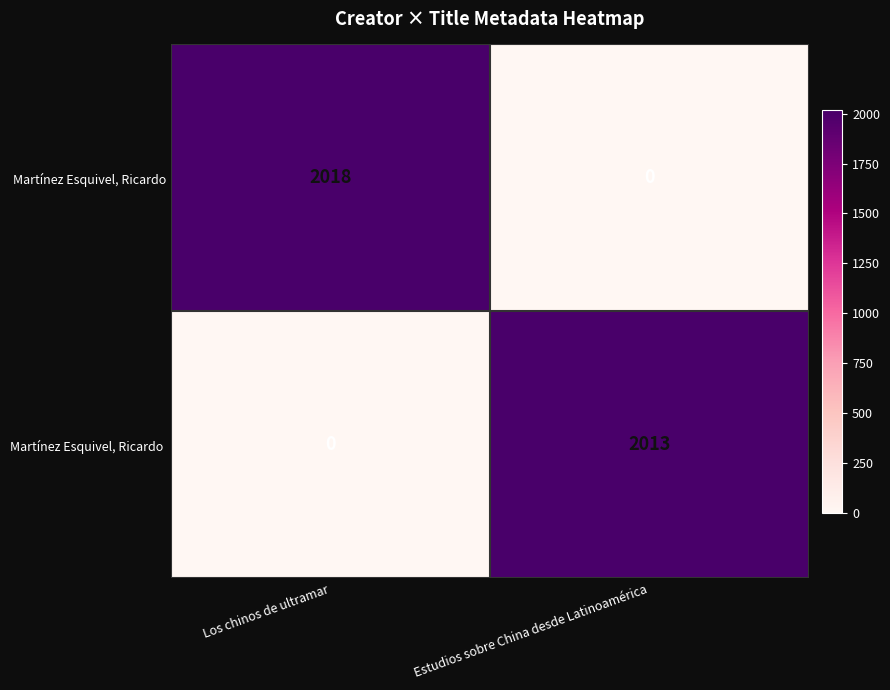

What is the greatest value displayed?

2018